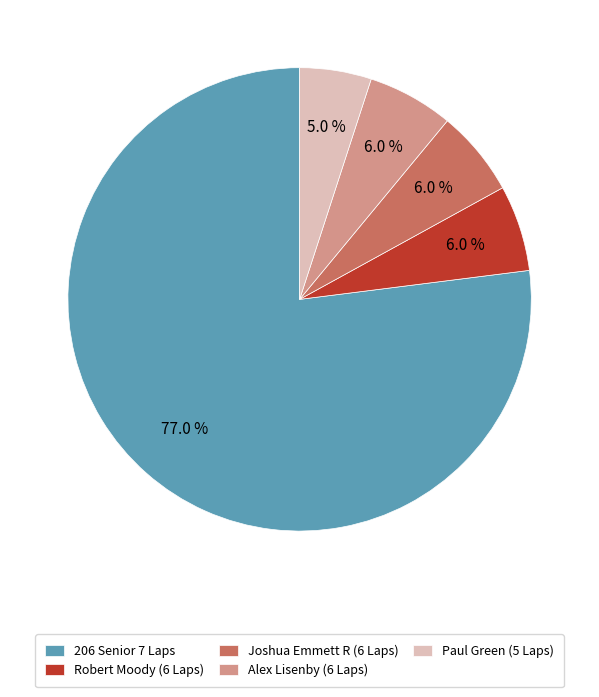

Which category has the biggest portion of the pie?

206 Senior 7 Laps